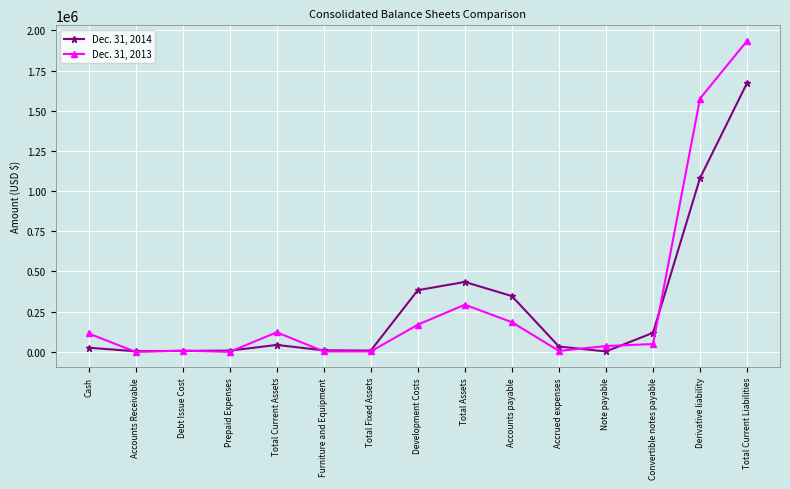

True or false: Dec. 31, 2014 has more than 1 interior local peaks.

True